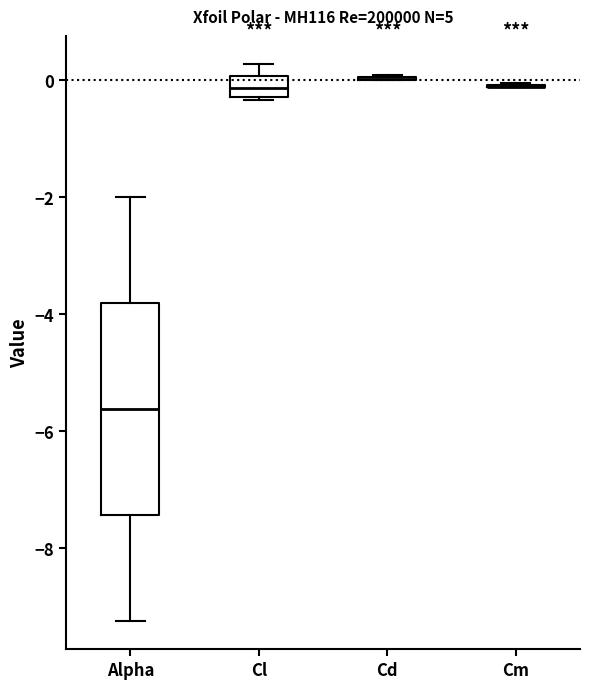

Reading left to right, transcribe this box plot: for each box, give where its median line is, the range the box spans, and where its two whiskers end, as read against the y-axis. The values are not printed on the chart, so give them approximately, as read against the axis.

Alpha: median -5.6, box -7.4 to -3.8, whiskers -9.2 to -2.0
Cl: median -0.2 (inside the box), box -0.2 to 0.0, whiskers -0.4 to 0.2
Cd: box collapsed to a line at 0.0, whiskers 0.0 to 0.0
Cm: box collapsed to a line at -0.2, whiskers -0.2 to 0.0